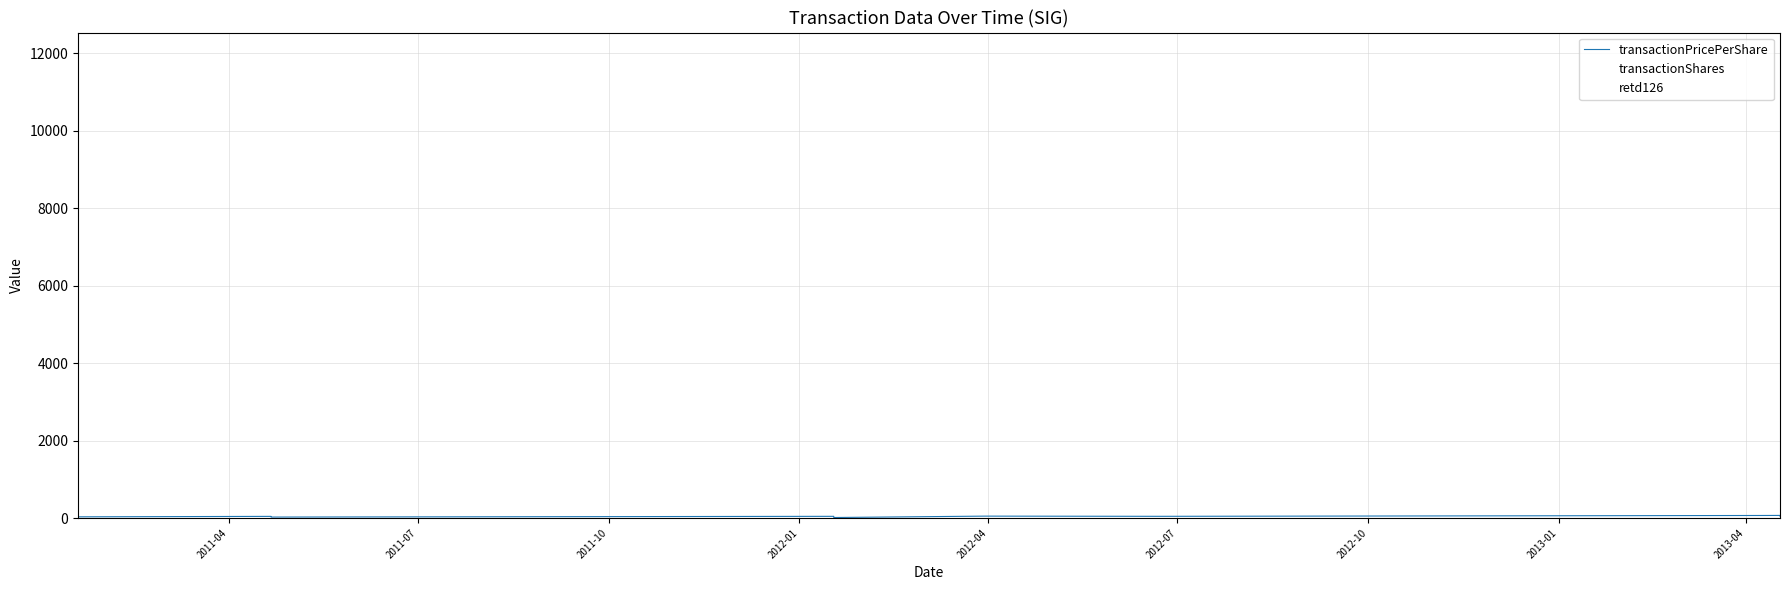

At how many categories does at least one series exceed 6682?

2